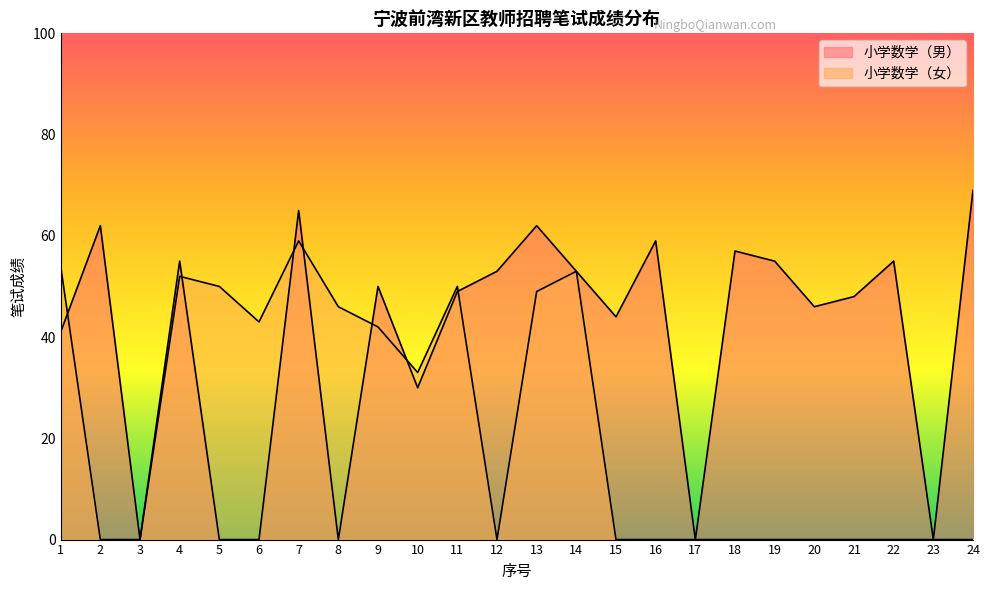

How many categories are shown in the chart?

24